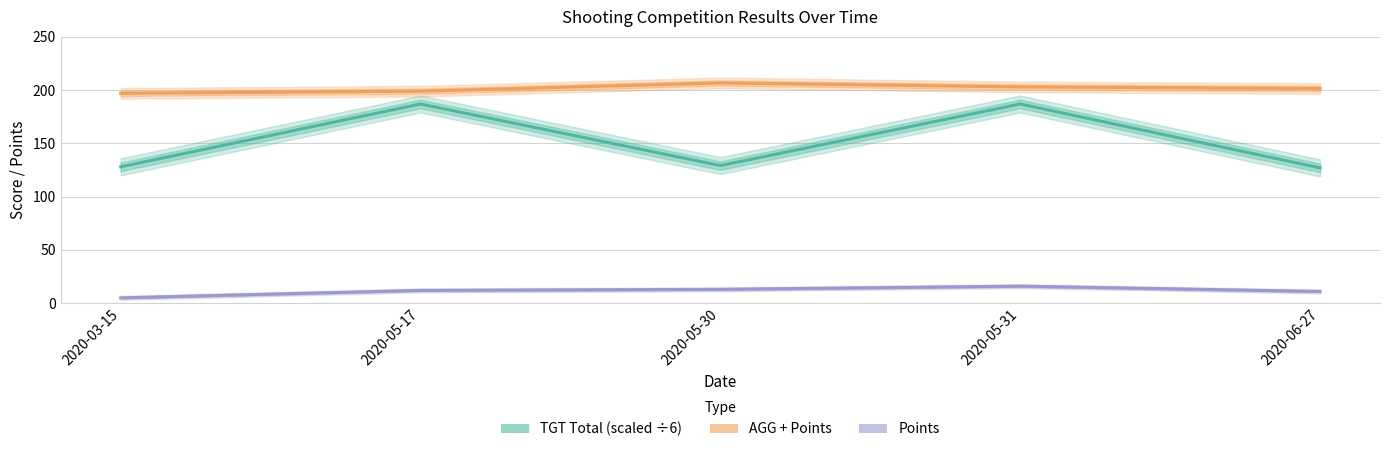

What is the sum of the AGG + Points values at 2020-05-17 and 2020-06-27?

400.5